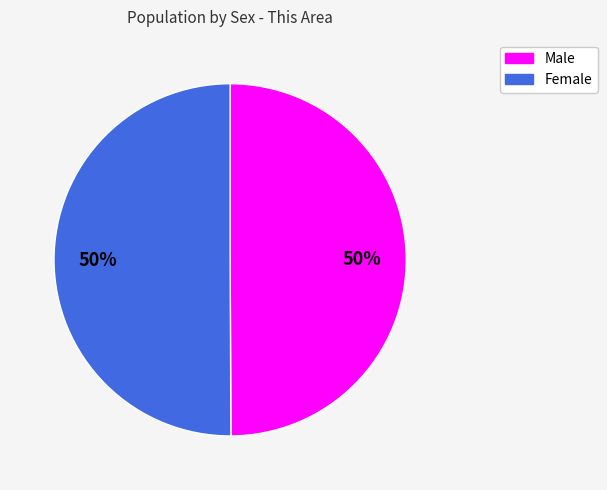

Approximately how many times larger is the value at Male compared to Female?

1.0